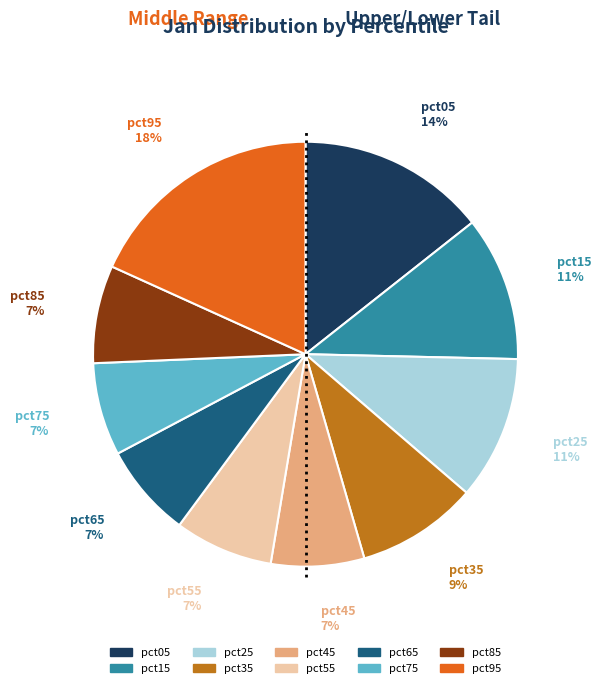

Is the sum of pct15 and pct35 greater than half?

No